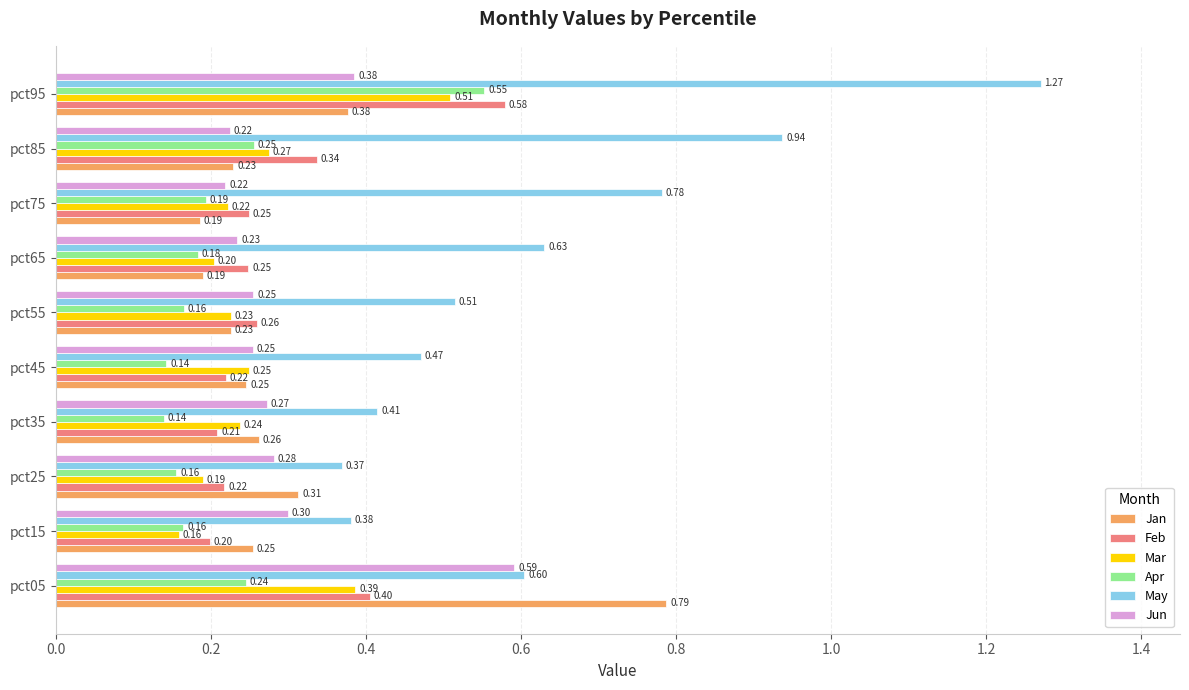

List the series in order of their peak value, highest first.

May, Jan, Jun, Feb, Apr, Mar